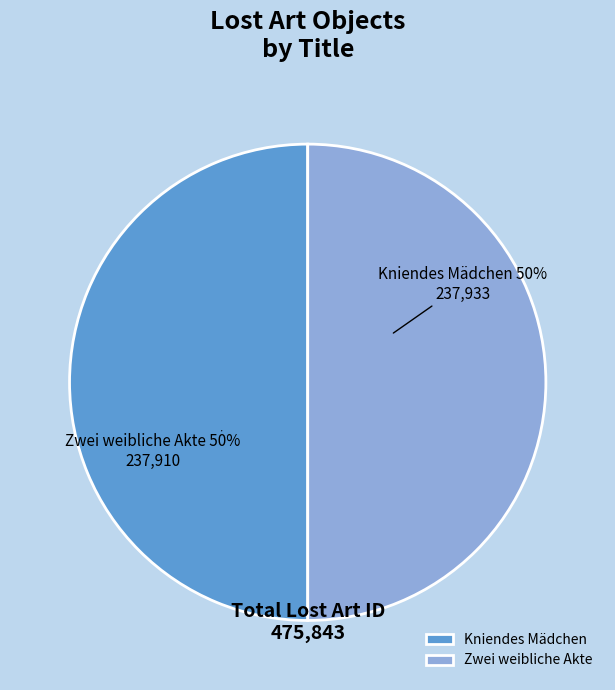

To the nearest percent, what is the combined percentage of Zwei weibliche Akte and Kniendes Mädchen?

100%